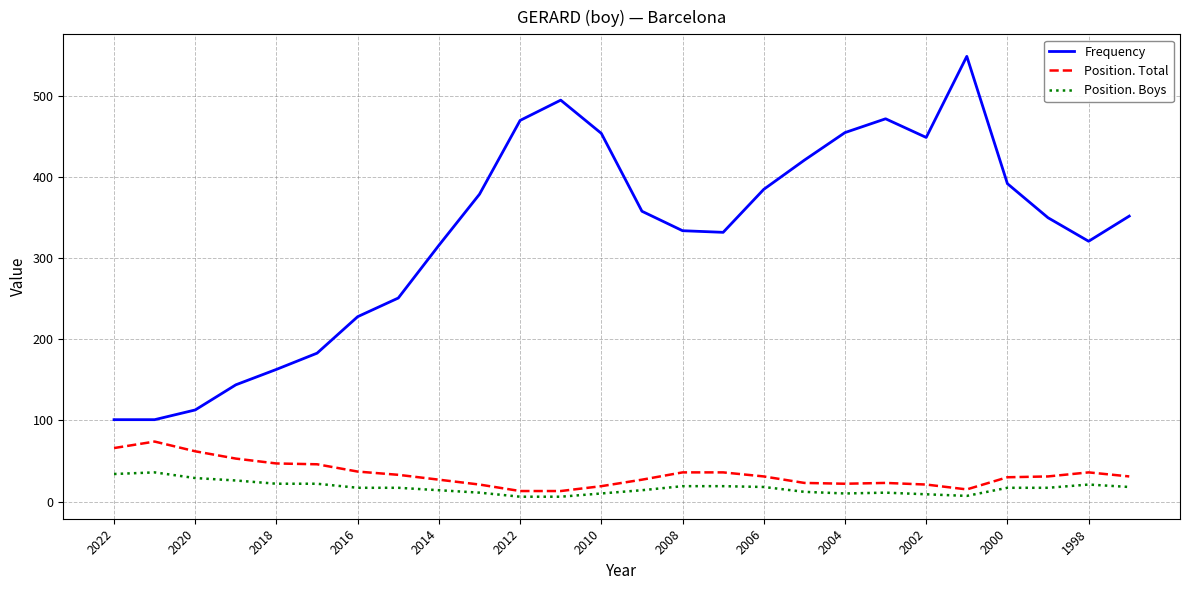

What is the difference between the maximum and minimum values in the Frequency series?

448